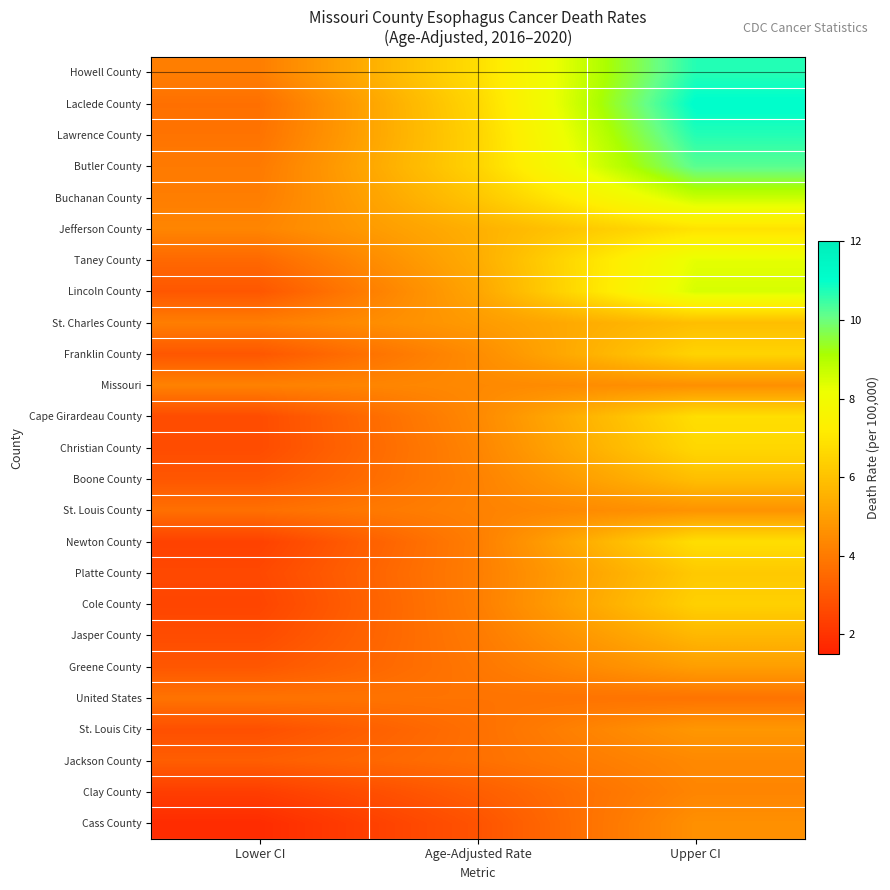

Count the number of data series in this chart.

25